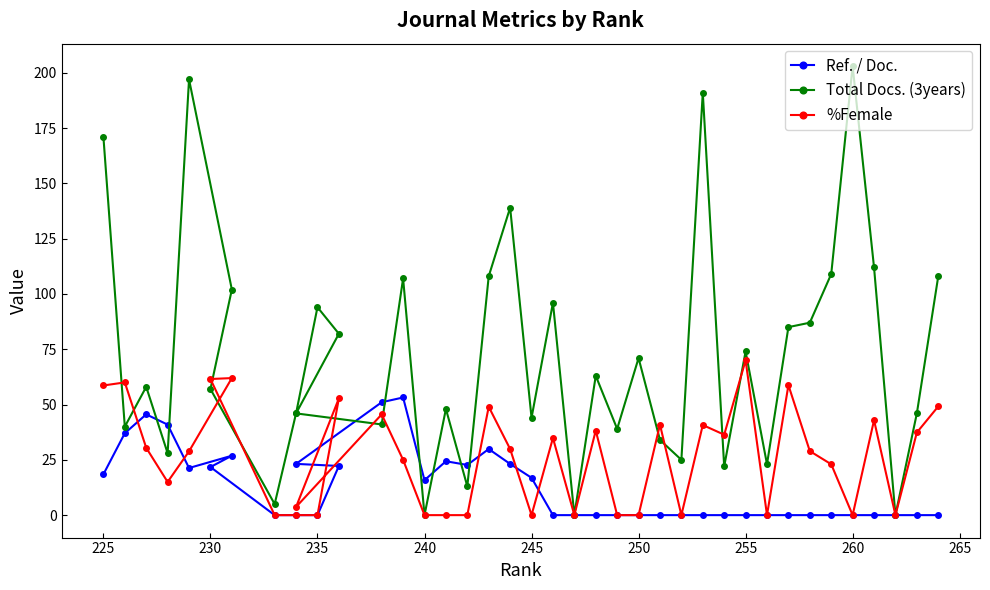

How many times do Total Docs. (3years) and Ref. / Doc. cross each other?

8